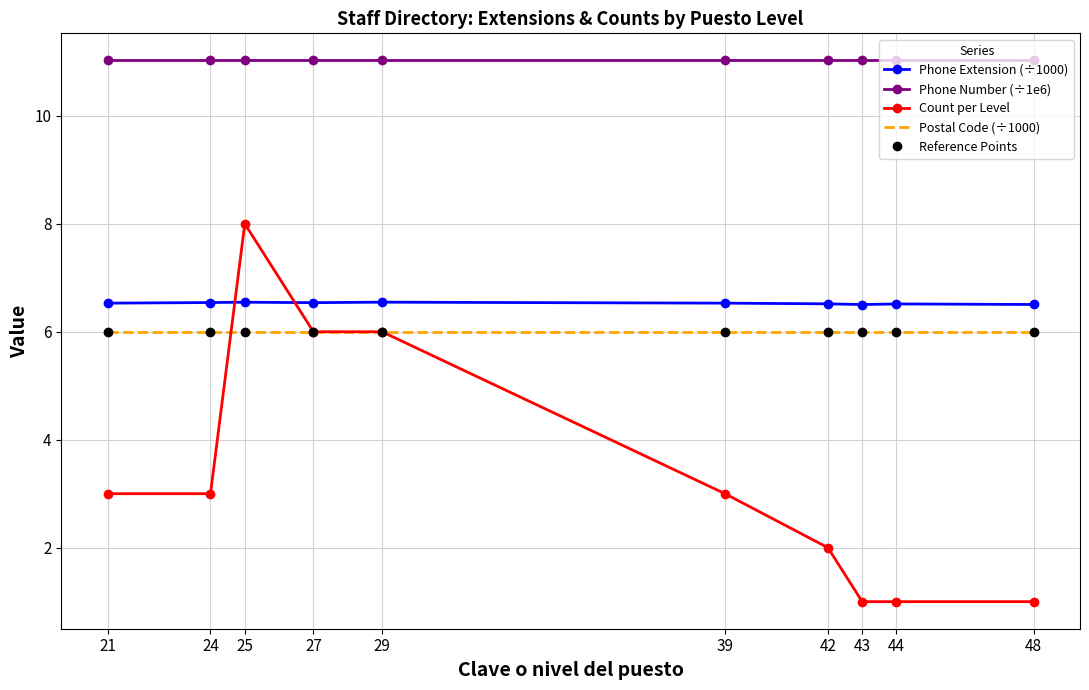

What is the sum of the Postal Code (÷1000) values at 24 and 42?

12.0